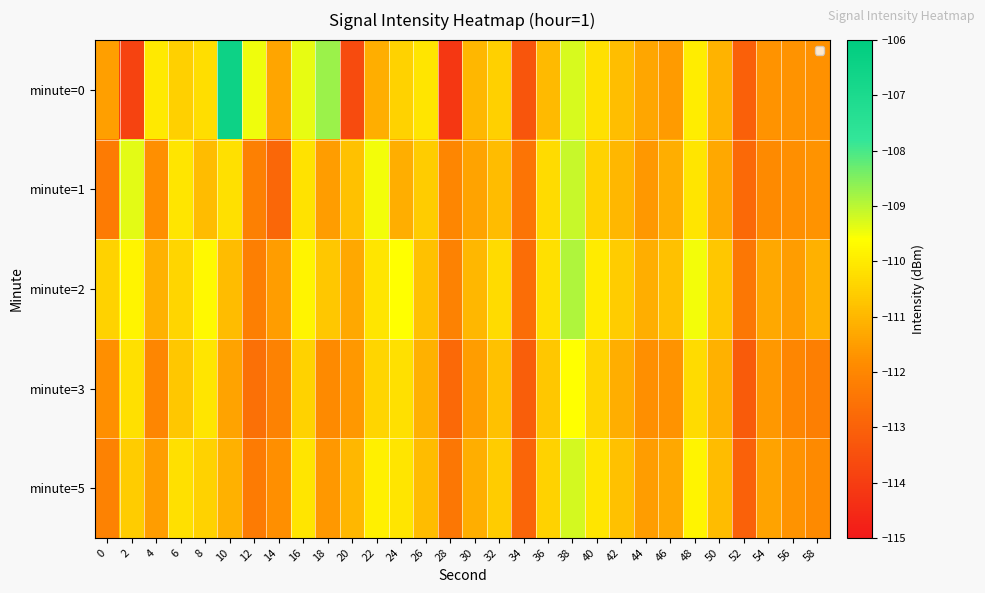

Reading left to right, extract all data points from this chart.

minute=0: 0=-111.5	2=-113.8	4=-110.0	6=-110.5	8=-110.2	10=-106.5	12=-109.5	14=-111.3	16=-109.4	18=-108.7	20=-113.6	22=-111.2	24=-110.5	26=-110.1	28=-114.2	30=-111.0	32=-110.5	34=-113.3	36=-111.0	38=-109.2	40=-110.2	42=-110.9	44=-111.3	46=-111.6	48=-110.0	50=-111.1	52=-113.1	54=-111.7	56=-111.7	58=-111.7
minute=1: 0=-112.3	2=-109.3	4=-111.8	6=-110.1	8=-110.9	10=-110.2	12=-112.2	14=-112.8	16=-110.2	18=-111.5	20=-110.8	22=-109.5	24=-111.2	26=-110.6	28=-112.0	30=-111.4	32=-110.9	34=-112.5	36=-110.3	38=-109.1	40=-110.5	42=-111.0	44=-111.6	46=-111.2	48=-110.1	50=-111.3	52=-112.8	54=-111.9	56=-111.8	58=-111.7
minute=2: 0=-110.5	2=-109.8	4=-111.1	6=-110.4	8=-109.7	10=-110.9	12=-112.2	14=-111.5	16=-109.8	18=-110.7	20=-111.3	22=-110.1	24=-109.6	26=-110.8	28=-112.1	30=-111.0	32=-110.3	34=-112.7	36=-110.2	38=-108.9	40=-110.0	42=-110.6	44=-111.2	46=-110.8	48=-109.5	50=-110.7	52=-112.4	54=-111.3	56=-111.5	58=-111.1
minute=3: 0=-111.8	2=-110.2	4=-112.0	6=-110.7	8=-110.1	10=-111.4	12=-112.6	14=-112.1	16=-110.5	18=-111.9	20=-111.6	22=-110.4	24=-110.2	26=-111.1	28=-112.8	30=-111.5	32=-110.8	34=-113.1	36=-110.7	38=-109.6	40=-110.4	42=-111.2	44=-111.8	46=-111.7	48=-110.3	50=-111.1	52=-113.2	54=-111.6	56=-112.0	58=-112.2
minute=5: 0=-112.1	2=-110.6	4=-111.5	6=-110.2	8=-110.5	10=-111.1	12=-112.3	14=-111.8	16=-110.1	18=-111.6	20=-111.0	22=-109.9	24=-110.1	26=-110.9	28=-112.4	30=-111.2	32=-110.6	34=-112.9	36=-110.5	38=-109.2	40=-110.1	42=-110.8	44=-111.5	46=-111.3	48=-109.8	50=-110.9	52=-113.0	54=-111.4	56=-111.7	58=-111.9